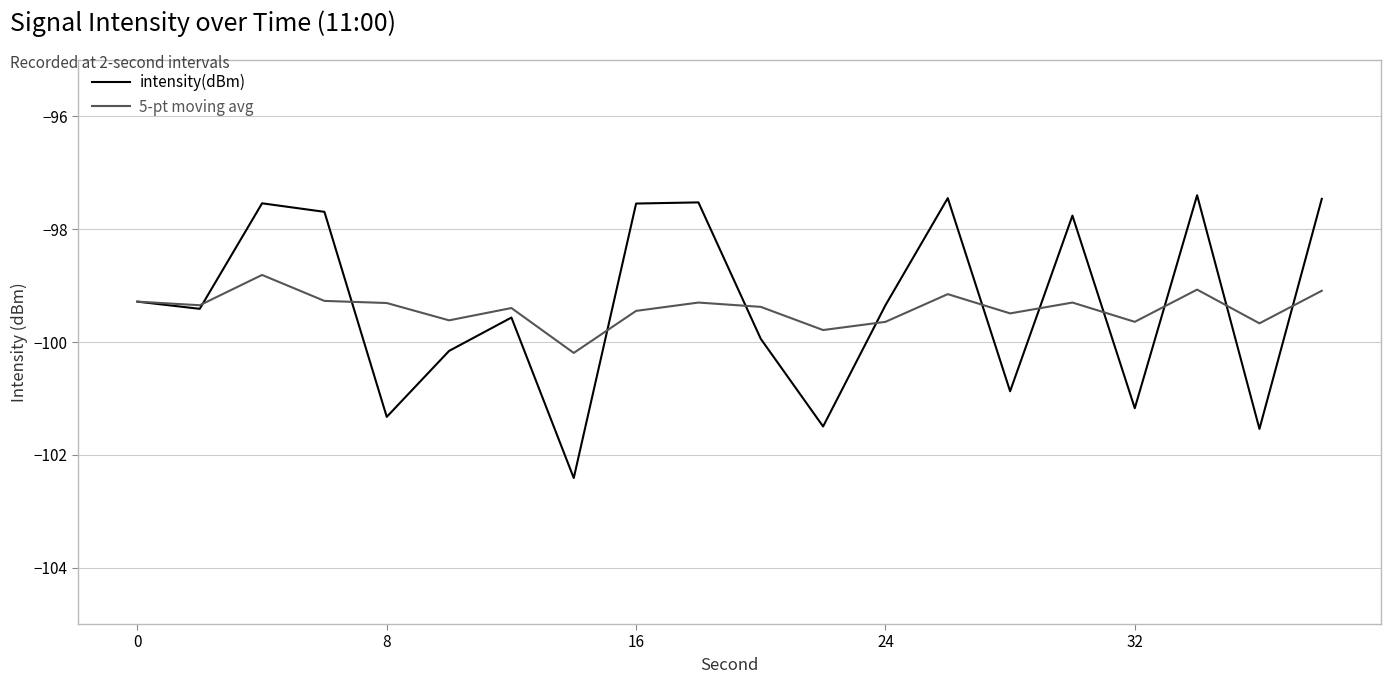

Rank the series by their maximum value, from highest to lowest.

intensity(dBm), 5-pt moving avg